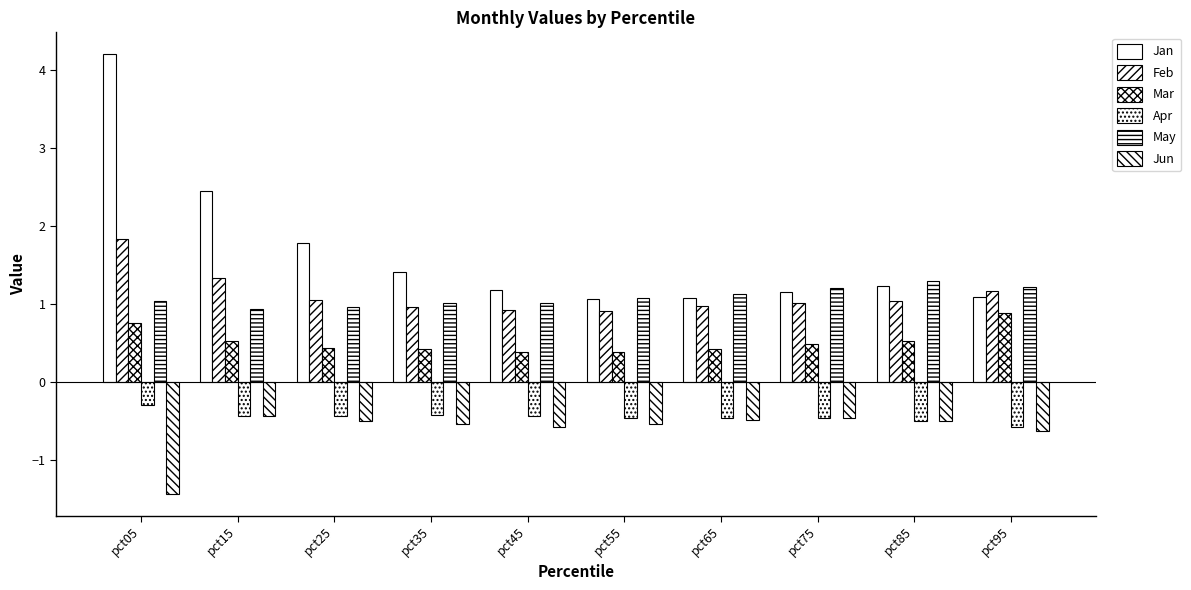

Are the bars grouped side by side (vs. stacked)?

Yes